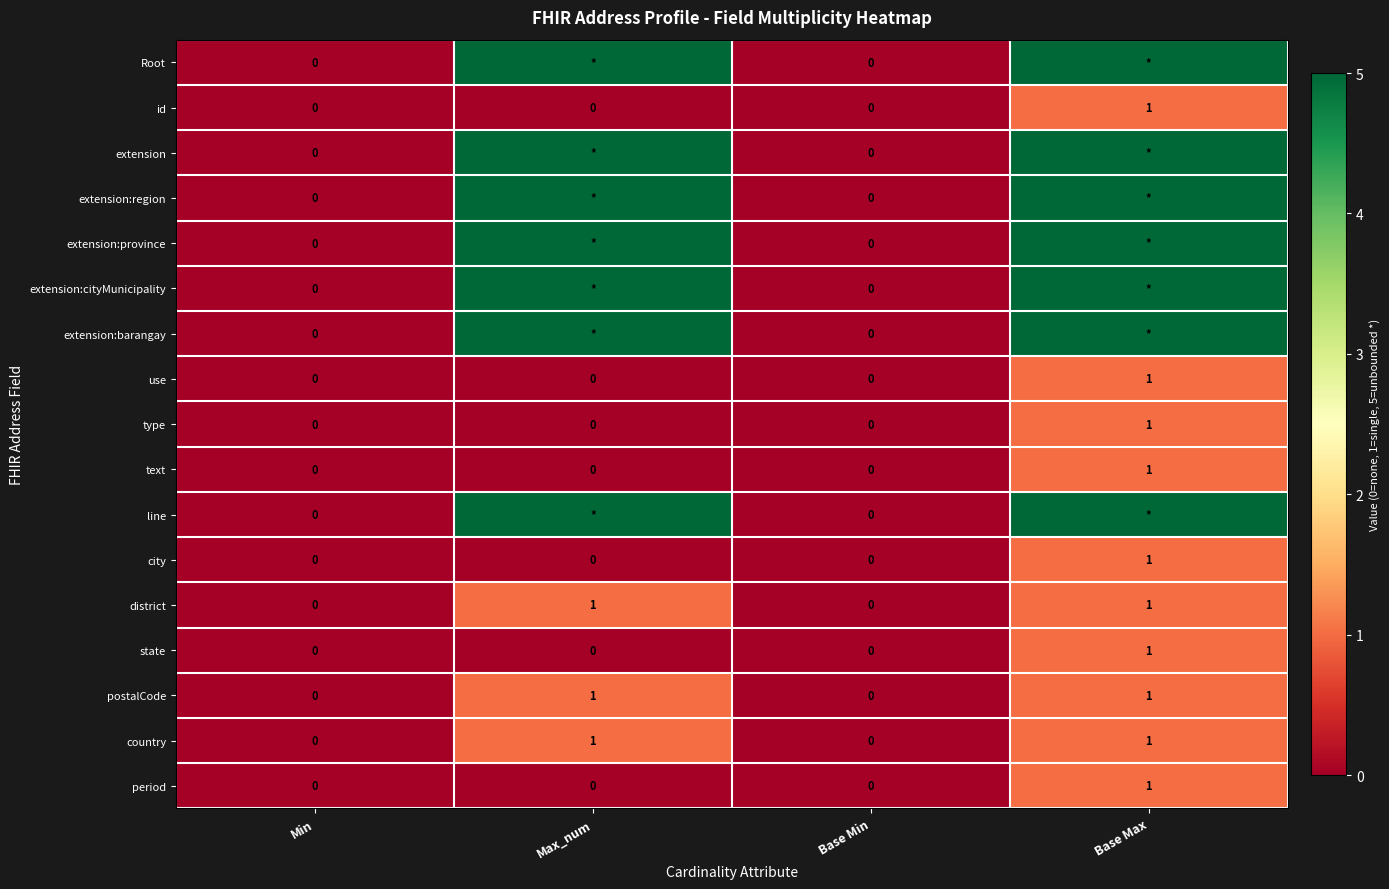

Count the number of data series in this chart.

17